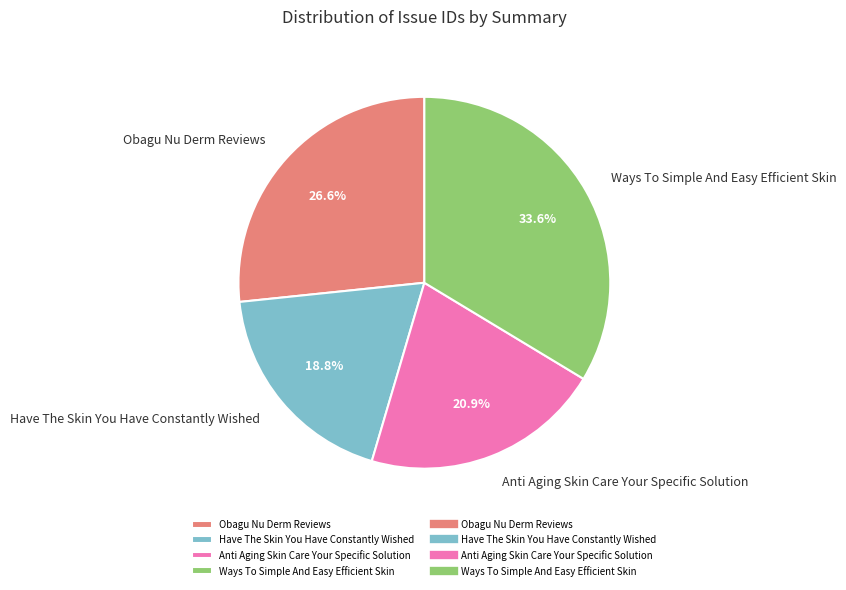

Which category has the biggest portion of the pie?

Ways To Simple And Easy Efficient Skin